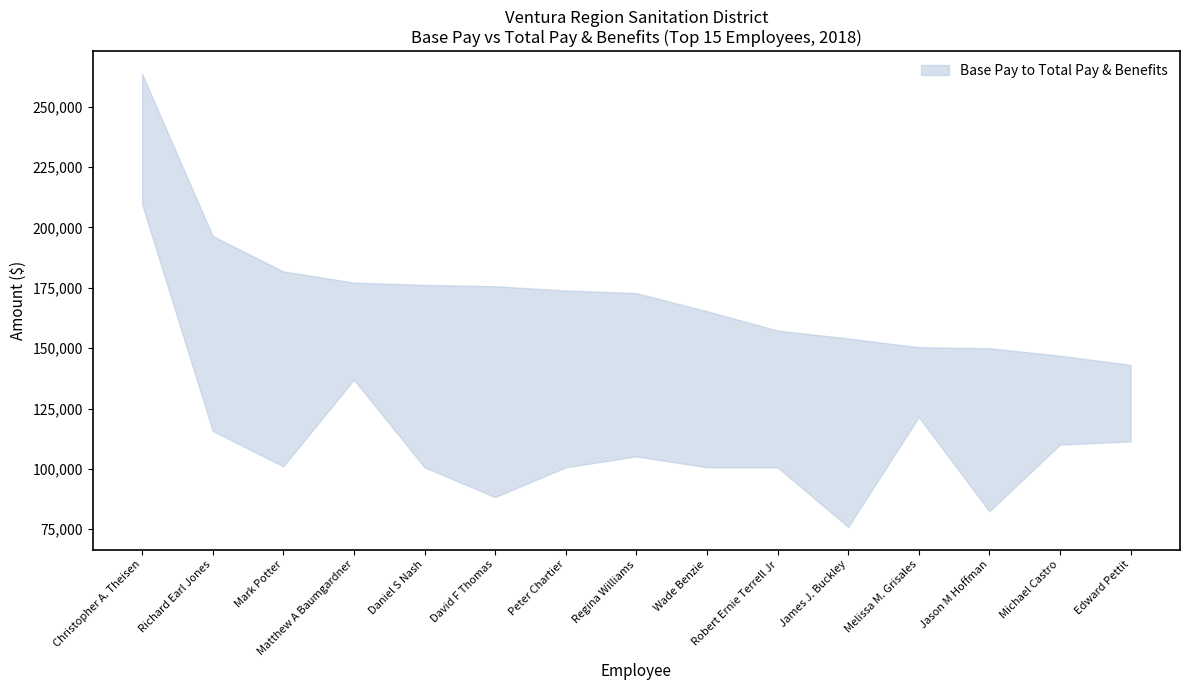

What value does the Base Pay series have at Richard Earl Jones?

115721.1